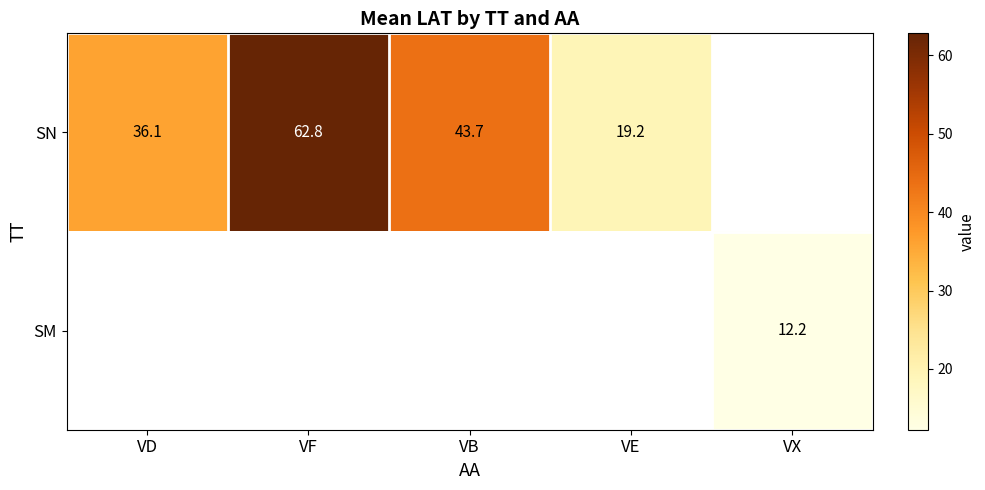

How many values in the SN series exceed 43?

2